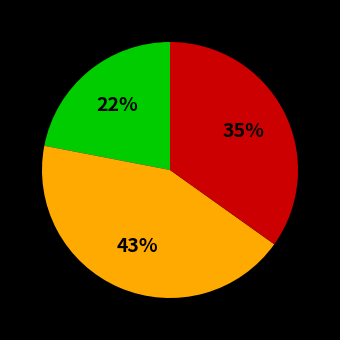

How many segments does this pie chart have?

3